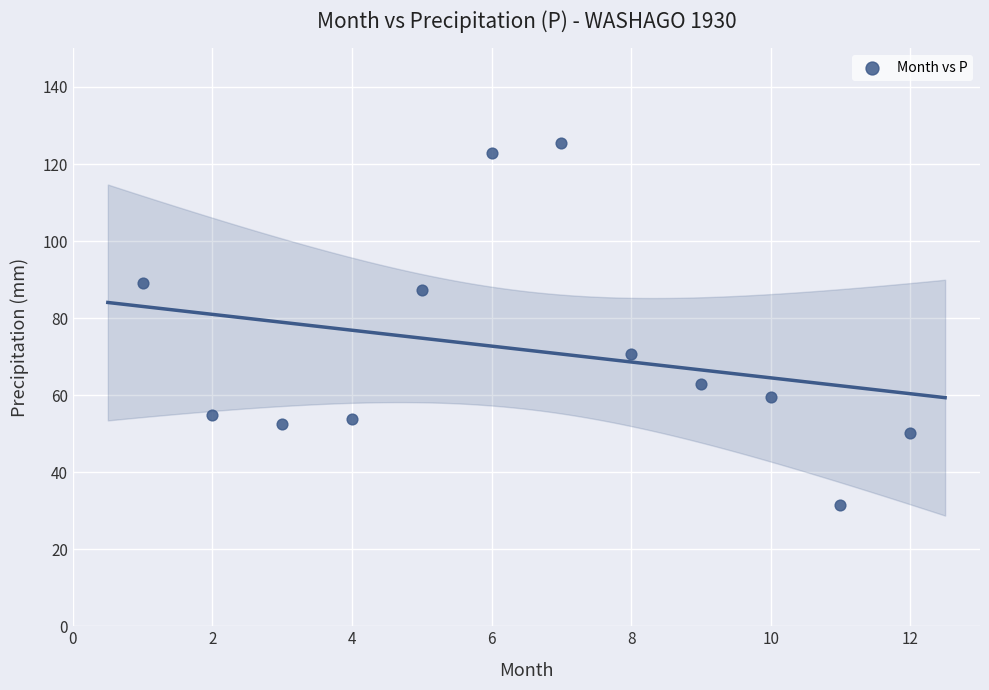

What is the range of Y values (max minus min)?

93.9